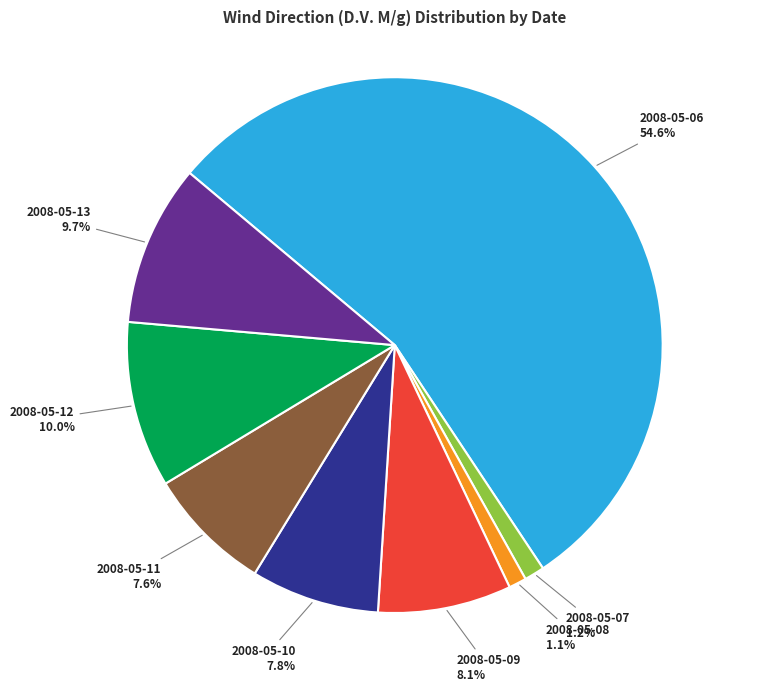

The 2008-05-12 slice represents 10% of the pie. True or false?

True